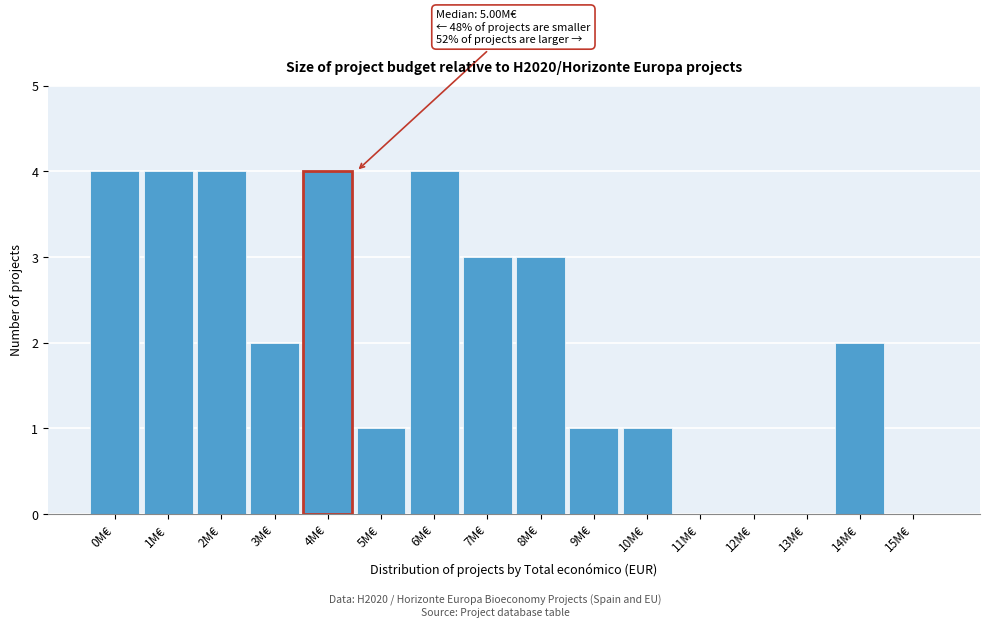

Reading left to right, list all the values displayed in this chart.

0M€=4	1M€=4	2M€=4	3M€=2	4M€=4	5M€=1	6M€=4	7M€=3	8M€=3	9M€=1	10M€=1	11M€=0	12M€=0	13M€=0	14M€=2	15M€=0